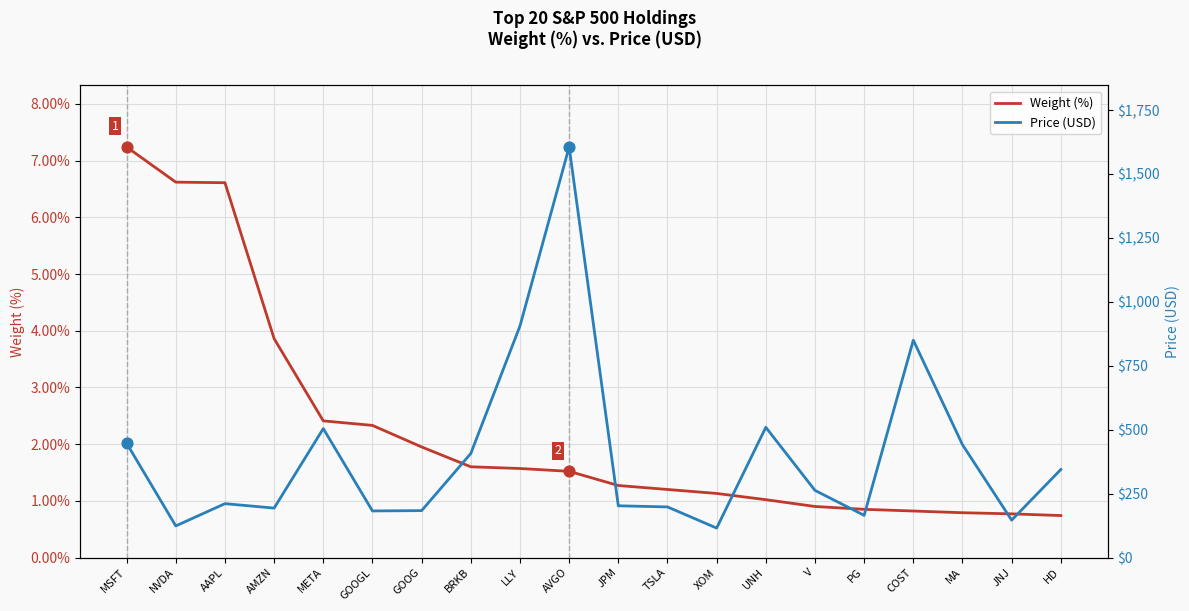

Which series has the largest total across all categories?

Price (USD)